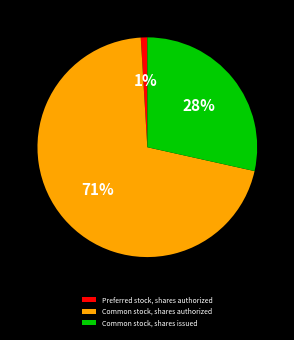

What percentage is the Preferred stock, shares authorized slice, to the nearest percent?

1%